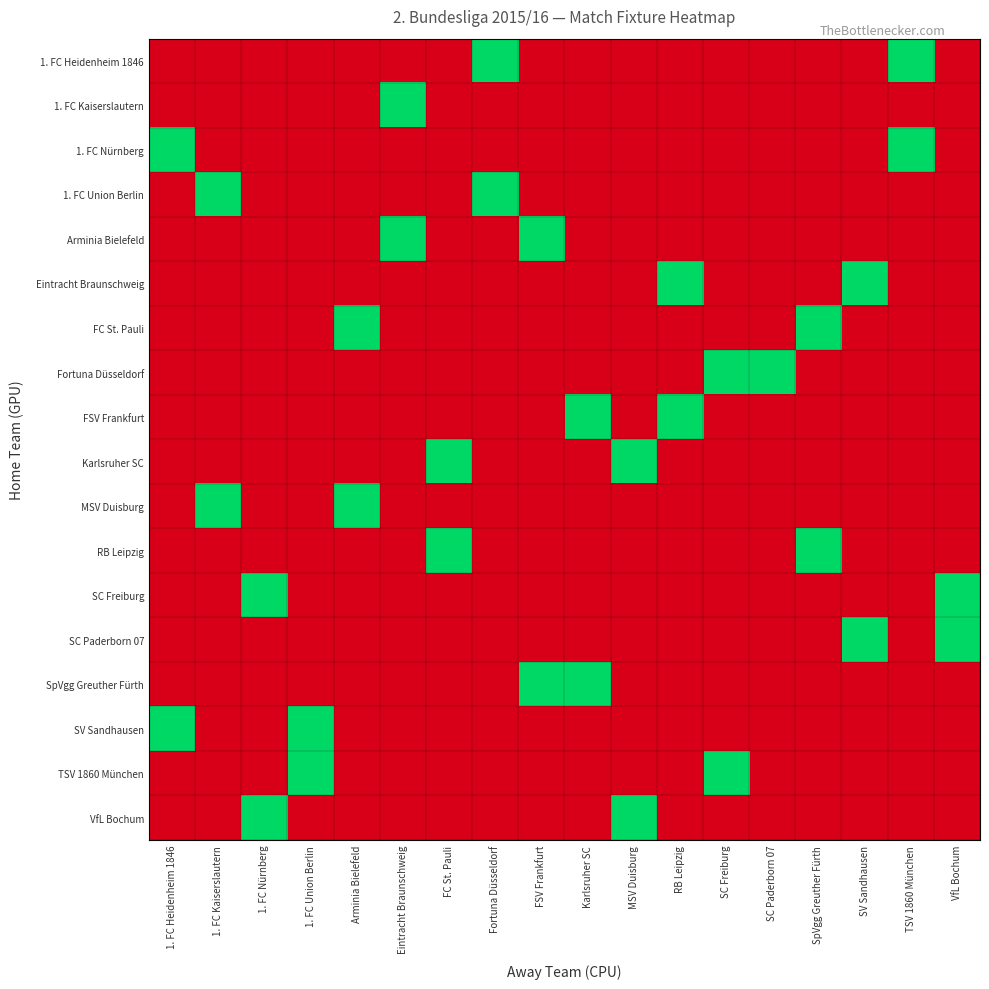

At which category is the sum across all series the highest?

1. FC Heidenheim 1846